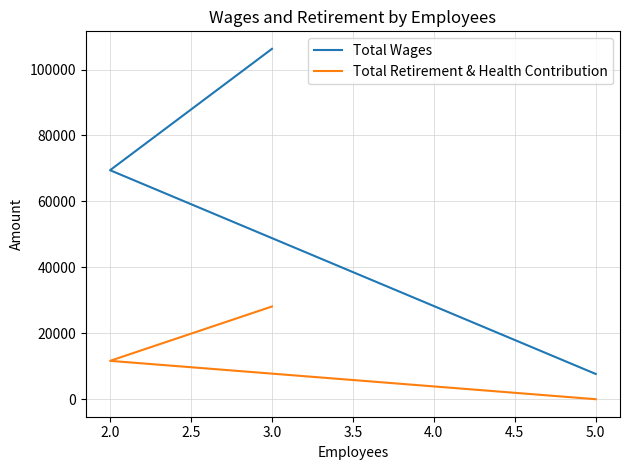

What is the value of the Total Wages point at the 1st from the left?

106277